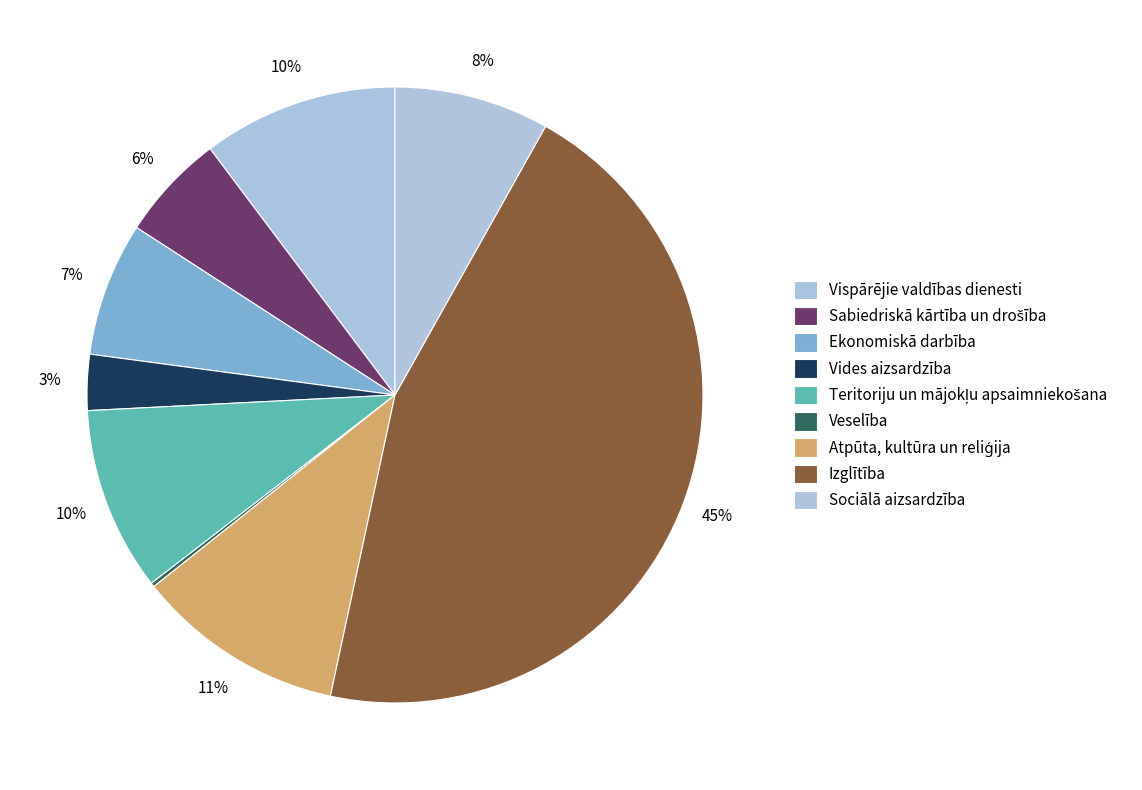

What is the smallest slice in the pie chart?

Veselība